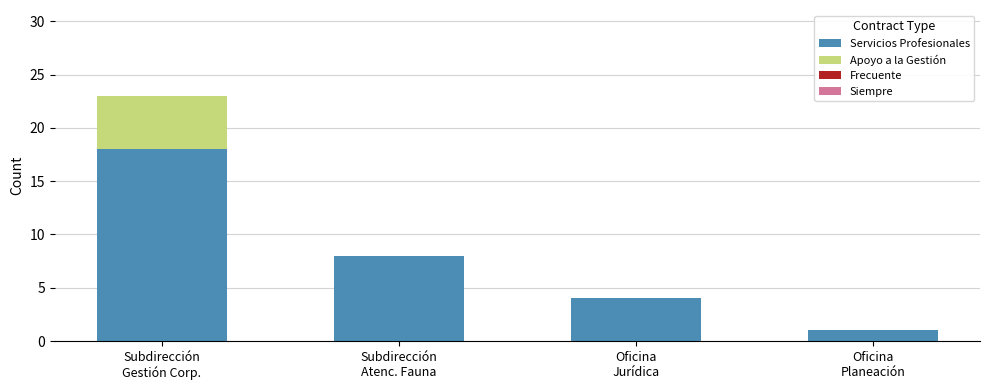

The value of Servicios Profesionales at Oficina
Planeación is 1. True or false?

True